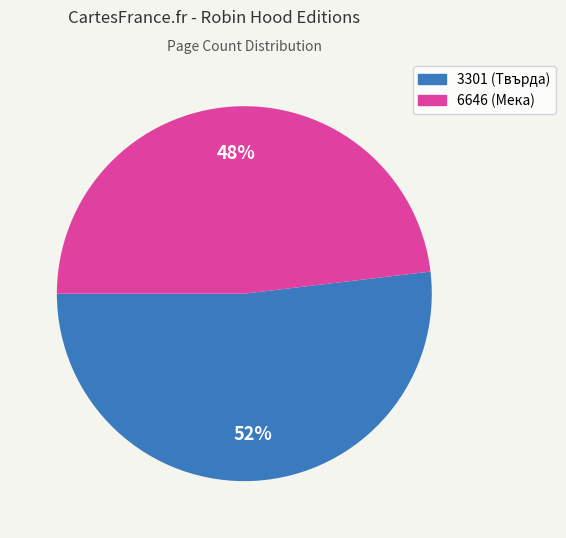

Between 6646 and 3301, which is larger?

3301